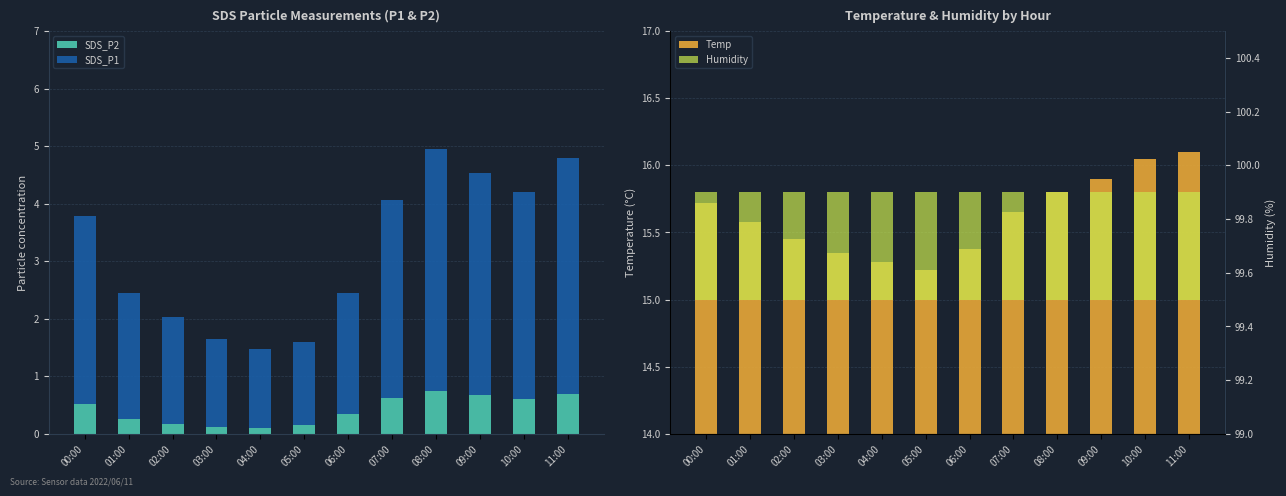

How many data points does each series have?

12